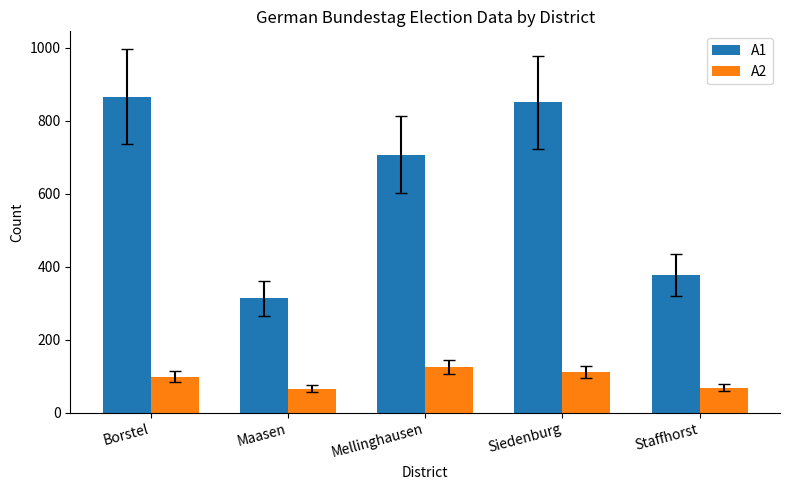

Which series has the largest range (max minus min)?

A1